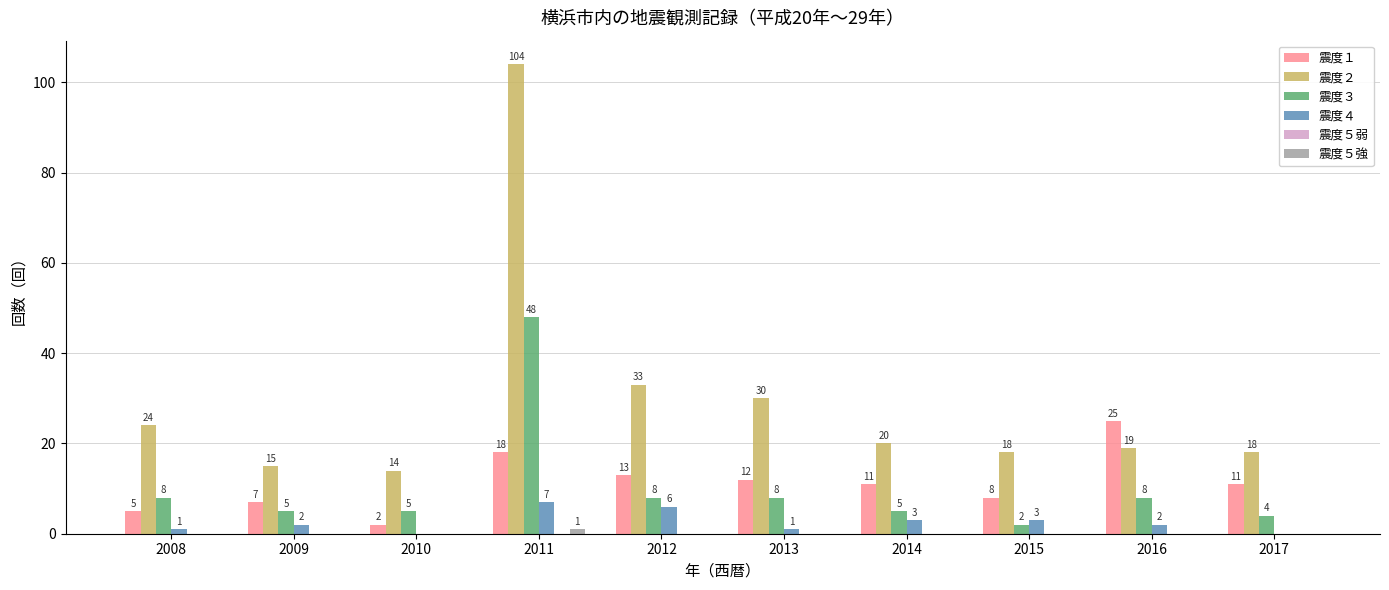

The 震度１ series shows 3 at 2014. True or false?

False